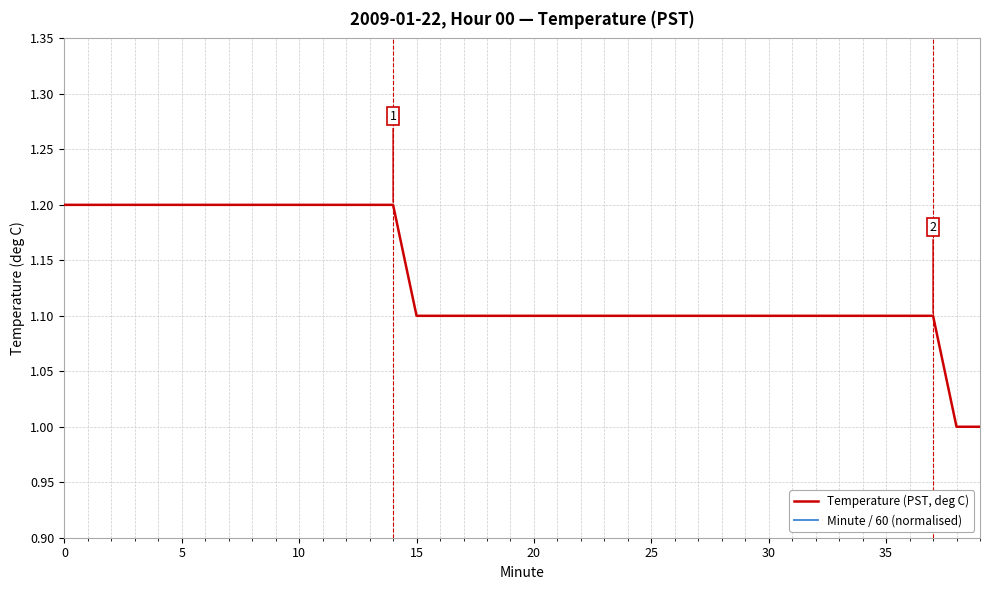

True or false: Minute / 60 (normalised) has more than 0 points higher than both neighbors.

False